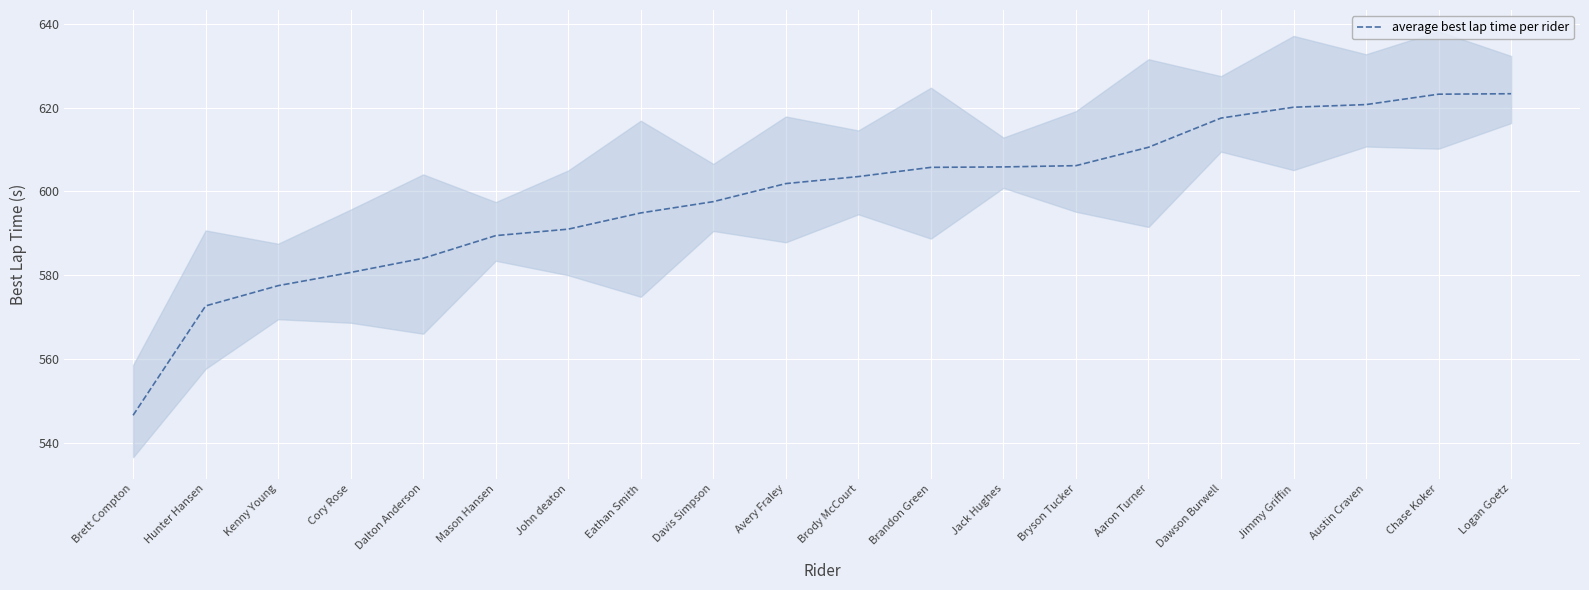

What is the ratio of the value at Cory Rose to the value at Brody McCourt?

1.0